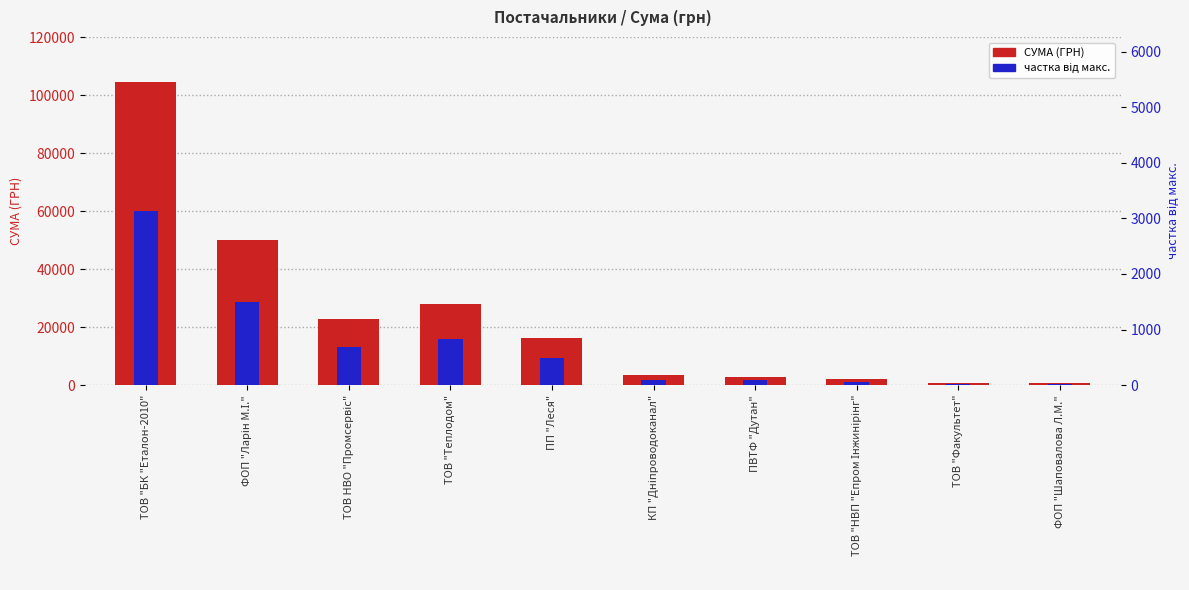

What is the label of the 1st bar from the right?

ФОП "Шаповалова Л.М."